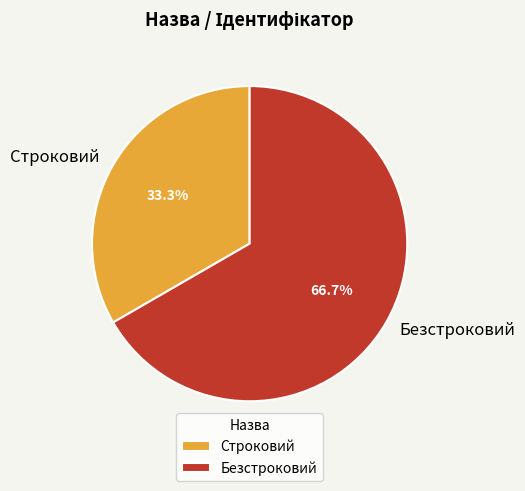

To the nearest percent, what is the difference between the Безстроковий and Строковий slice percentages?

33%